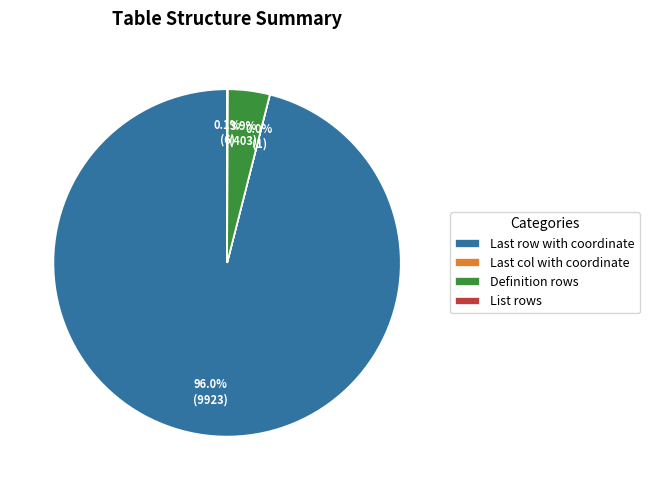

Is there any slice that represents more than half of the pie?

Yes